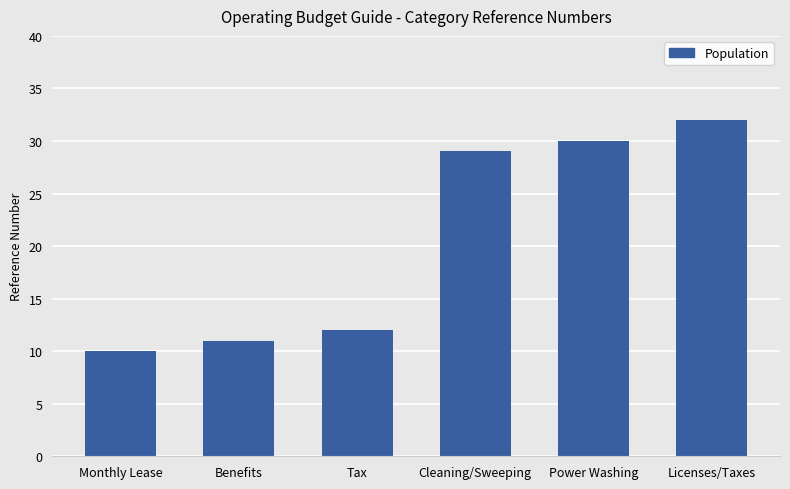

True or false: the data shows 48 at Power Washing.

False